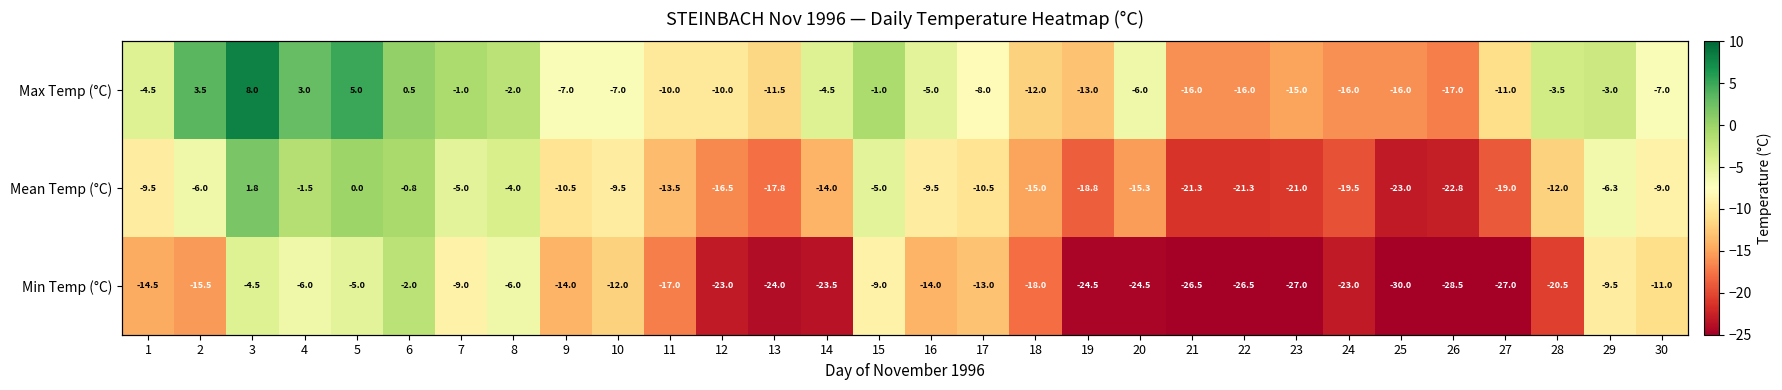

What is the smallest value displayed?

-30.0